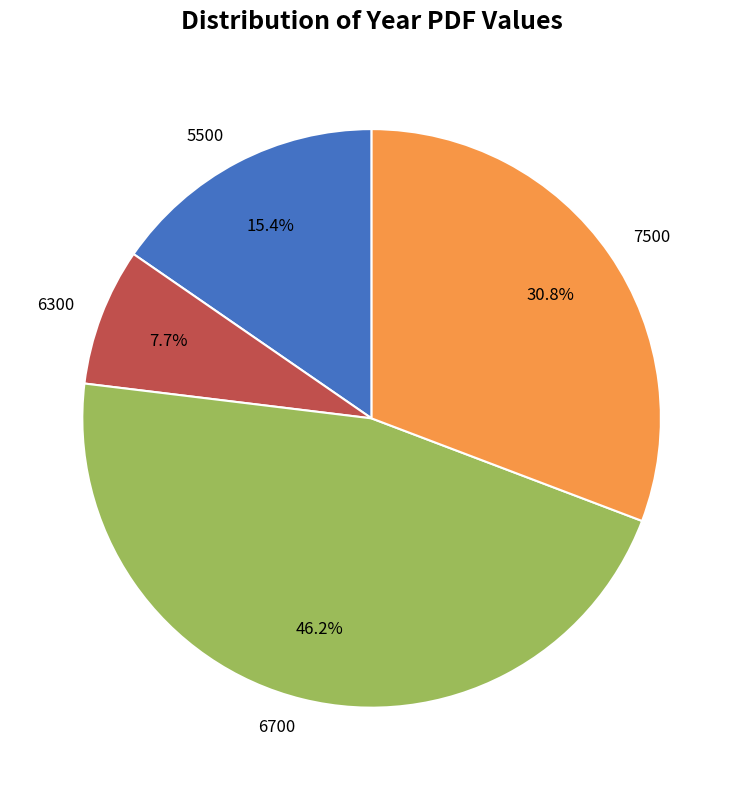

Combined, what portion of the pie is 6300 and 5500?

23.1%